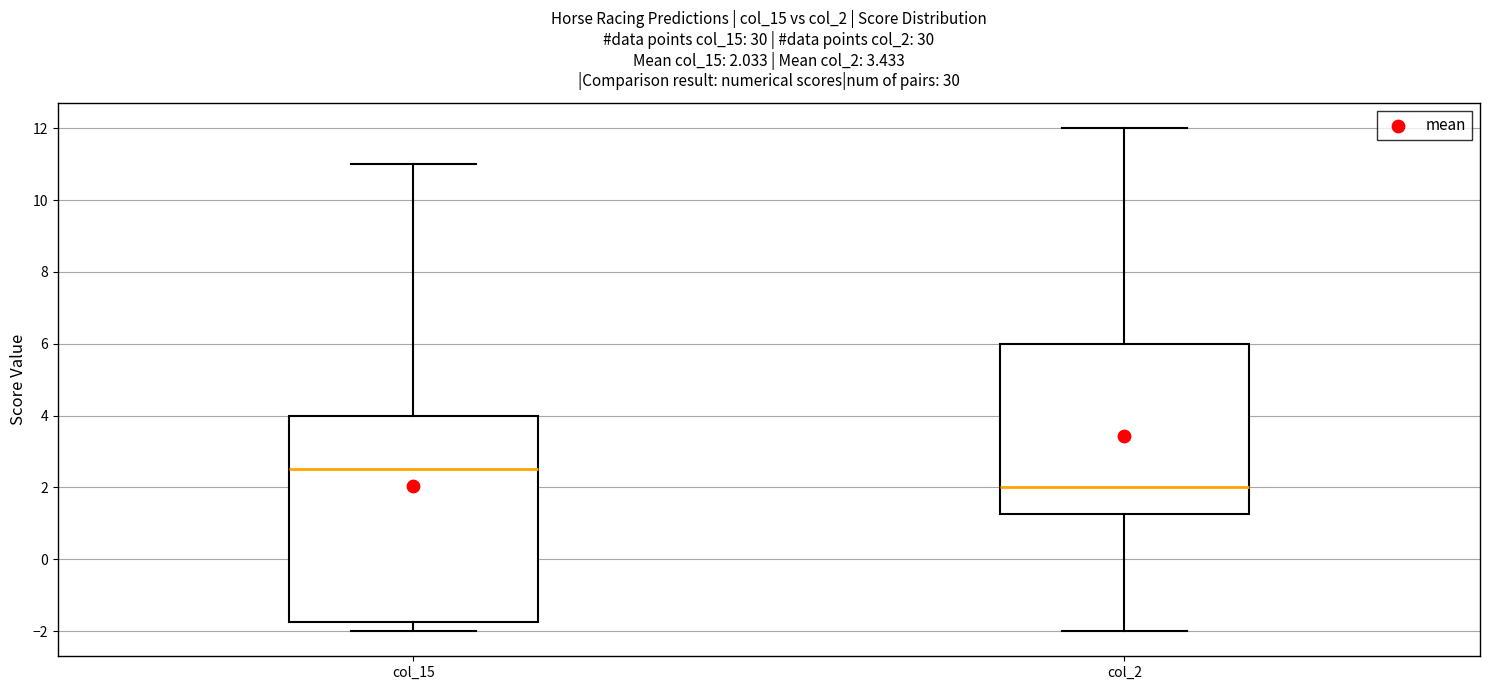

Which box has the highest median line?

col_15